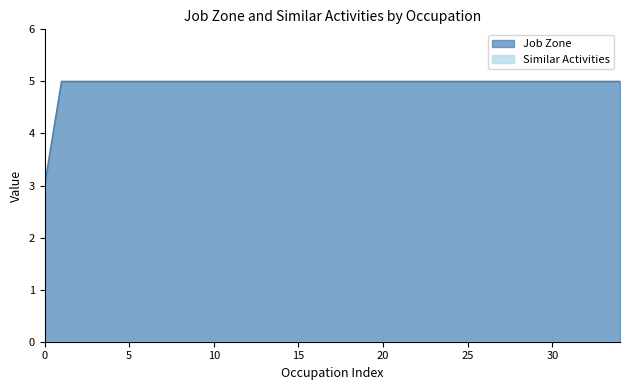

True or false: the data shows 5 at Philosophy Teachers.

True